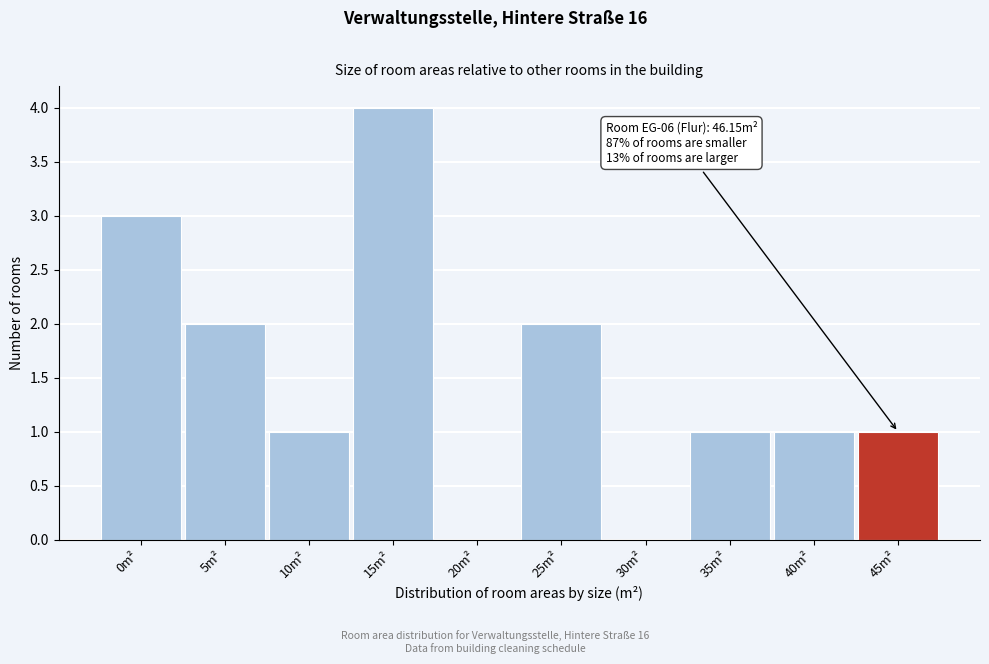

Reading left to right, transcribe all the data shown in this chart.

0m²=3	5m²=2	10m²=1	15m²=4	20m²=0	25m²=2	30m²=0	35m²=1	40m²=1	45m²=1